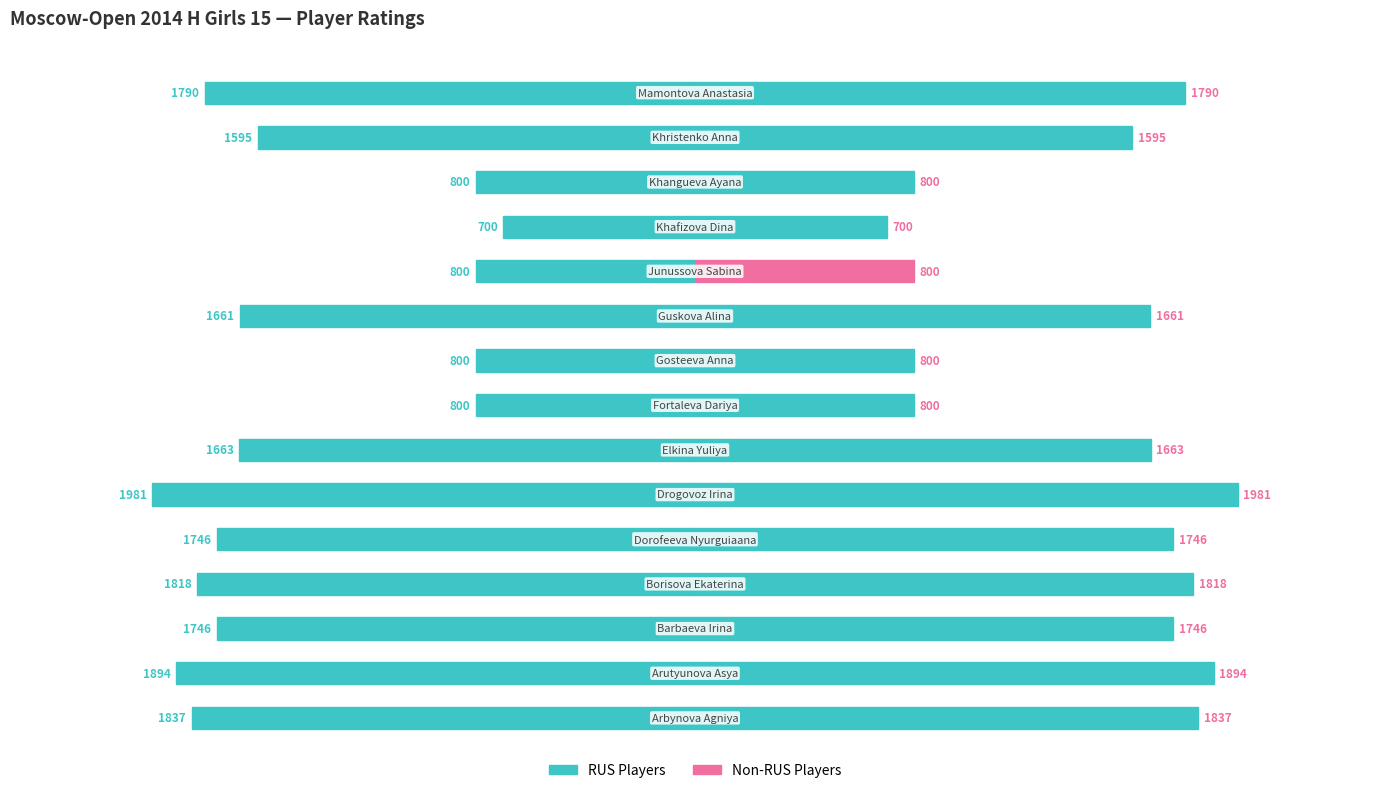

Reading left to right, extract all data points from this chart.

Rating (RUS): -1837	-1894	-1746	-1818	-1746	-1981	-1663	-800	-800	-1661	-800	-700	-800	-1595	-1790
Rating (Non-RUS): 1837	1894	1746	1818	1746	1981	1663	800	800	1661	800	700	800	1595	1790